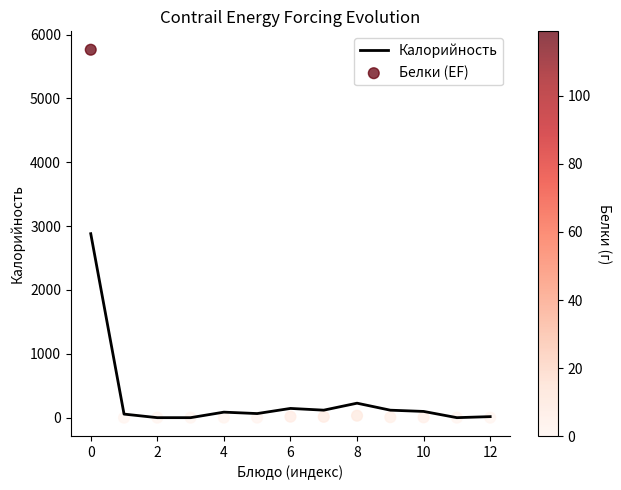

Which series has the largest total across all categories?

Белки (EF)